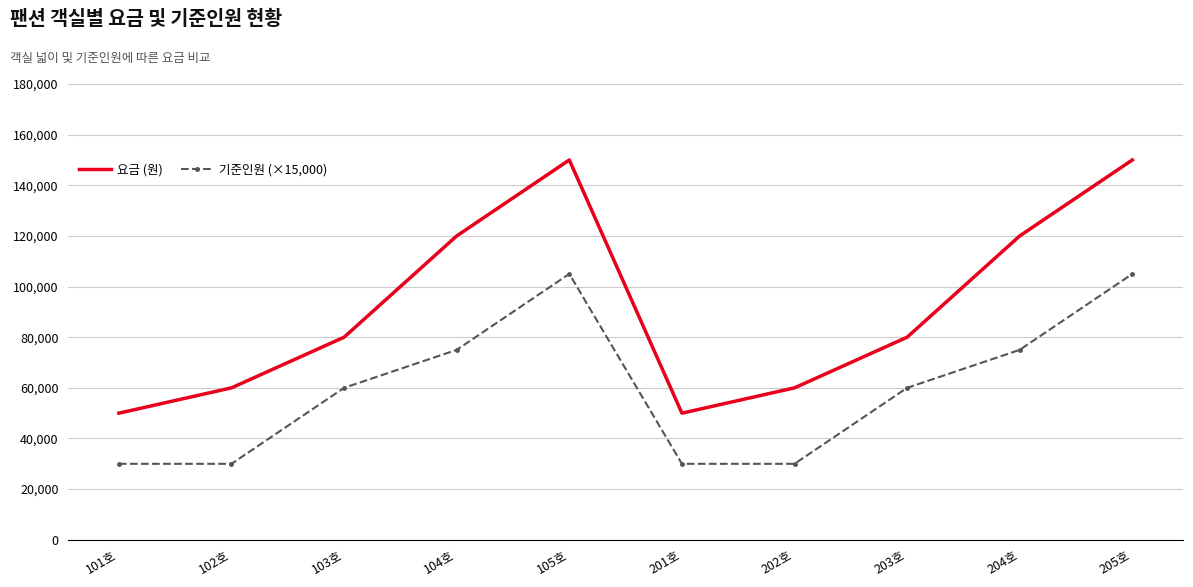

What is the difference between the maximum and minimum values in the 기준인원 (×15,000) series?

75000